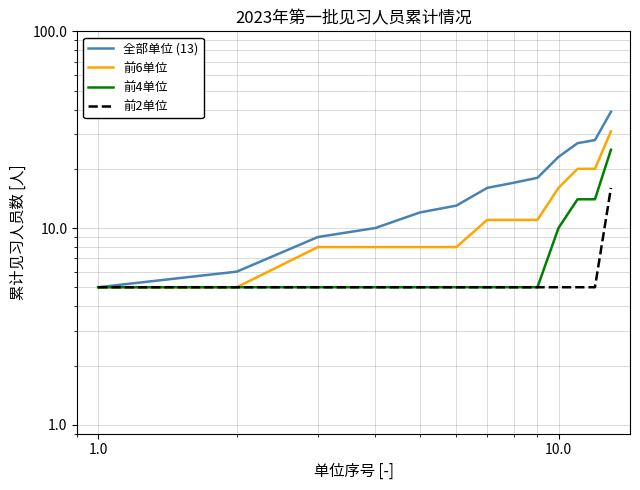

What is the sum of all 全部单位 (13) values?

223